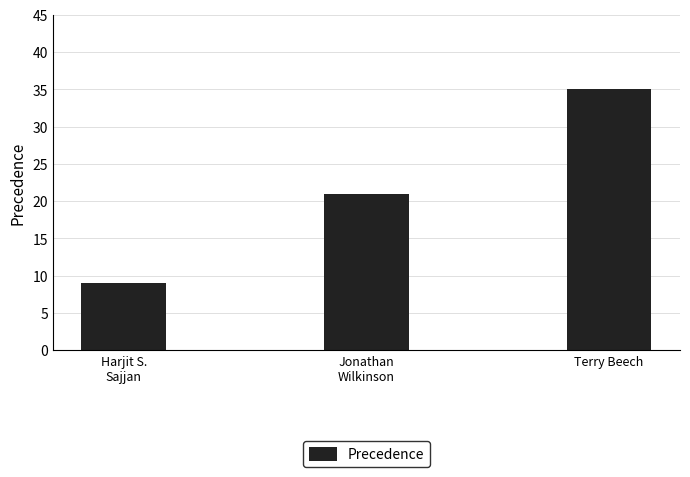

What is the change in value from Harjit S.
Sajjan to Terry Beech?

+26